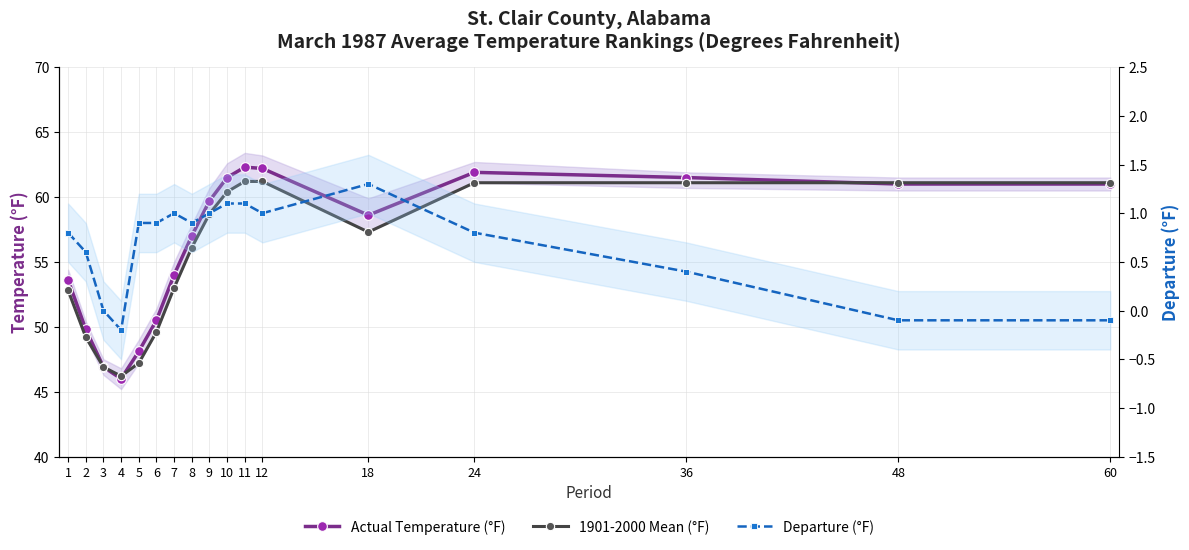

What are all the series names shown in the legend?

Actual Temperature (°F), 1901-2000 Mean (°F), Departure (°F)